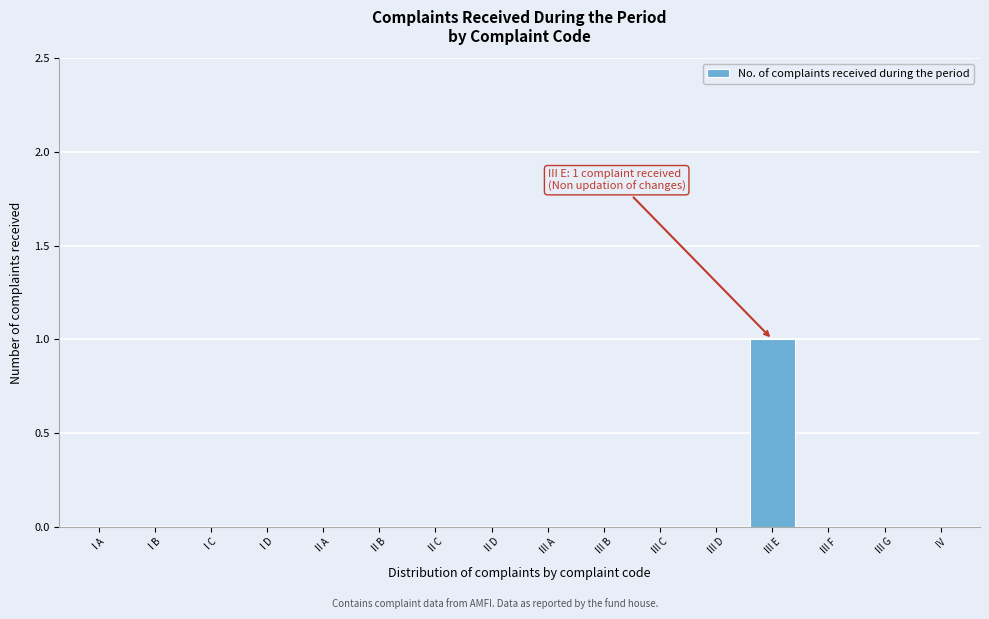

Reading right to left, what are all the values shown in this chart?

IV=0	III G=0	III F=0	III E=1	III D=0	III C=0	III B=0	III A=0	II D=0	II C=0	II B=0	II A=0	I D=0	I C=0	I B=0	I A=0